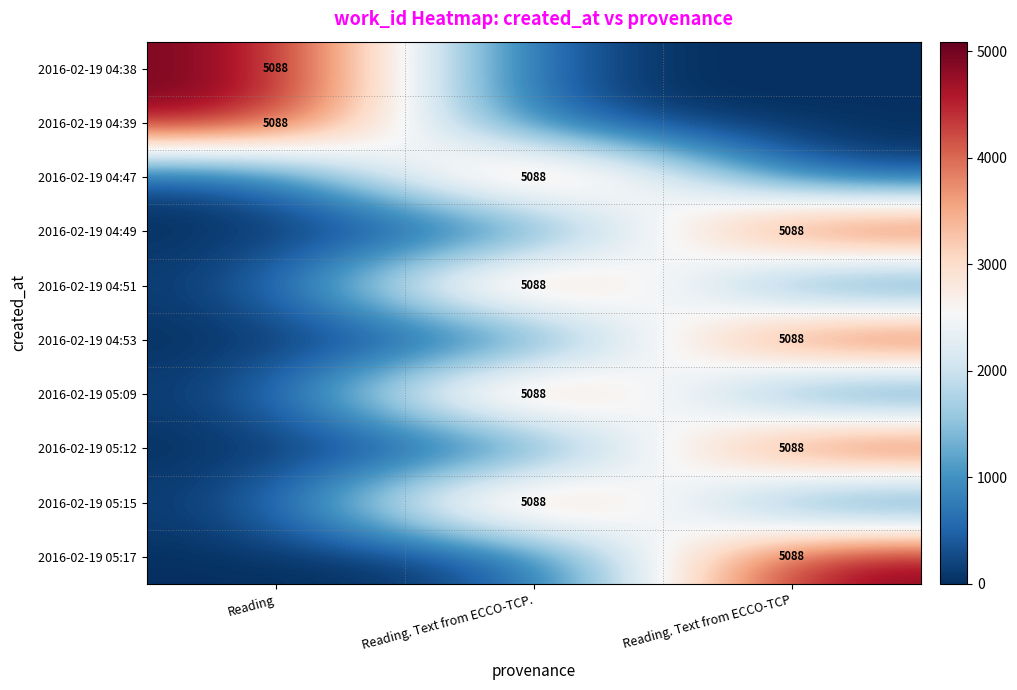

The value of 2016-02-19 04:49 at Reading. Text from ECCO-TCP is 5088. True or false?

True